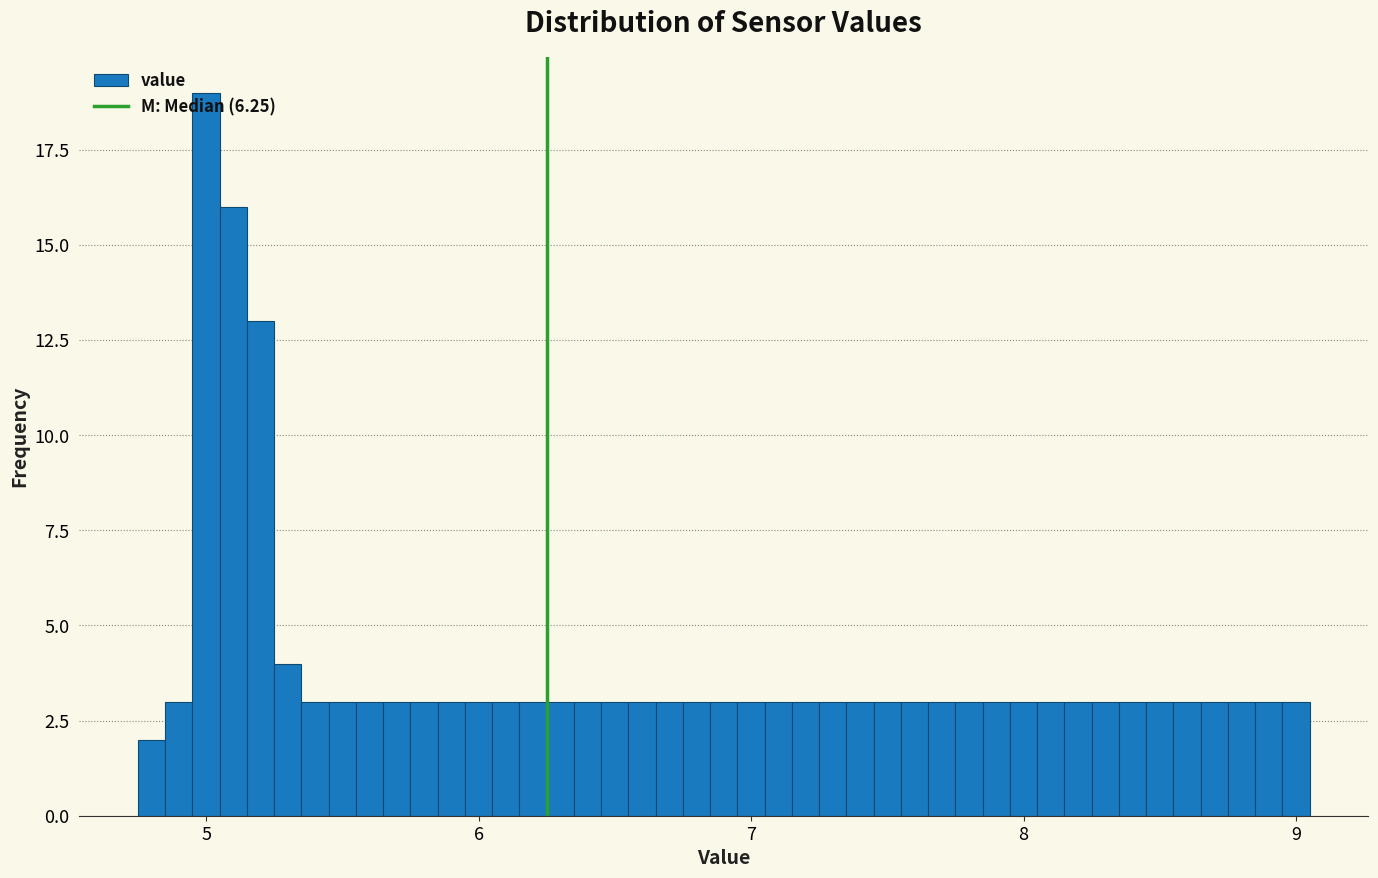

Read against the x-axis, roughly where is the centre of the tallest bar?

5.0